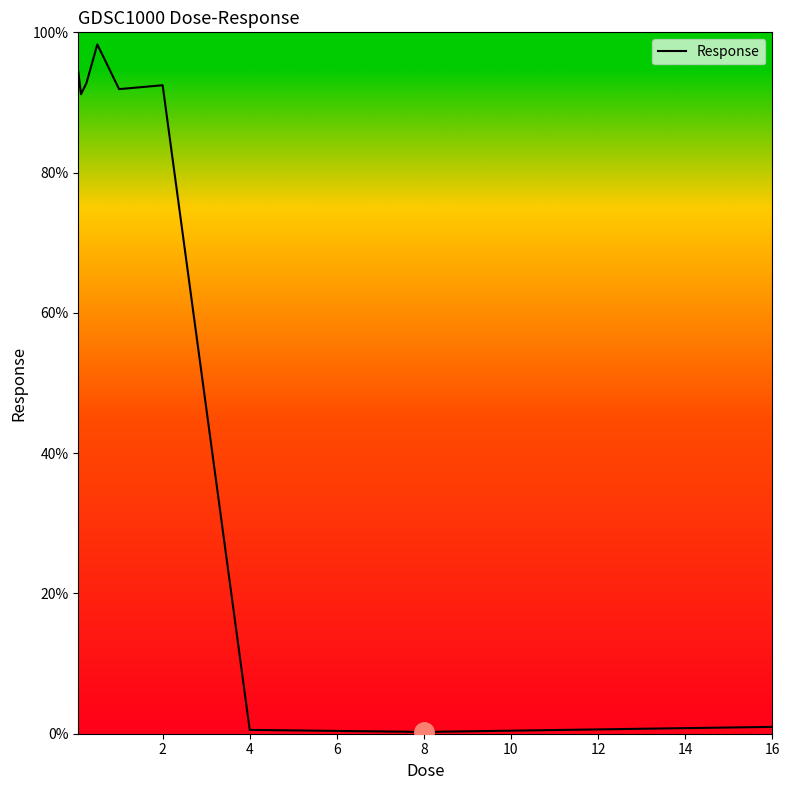

How many categories are shown in the chart?

9